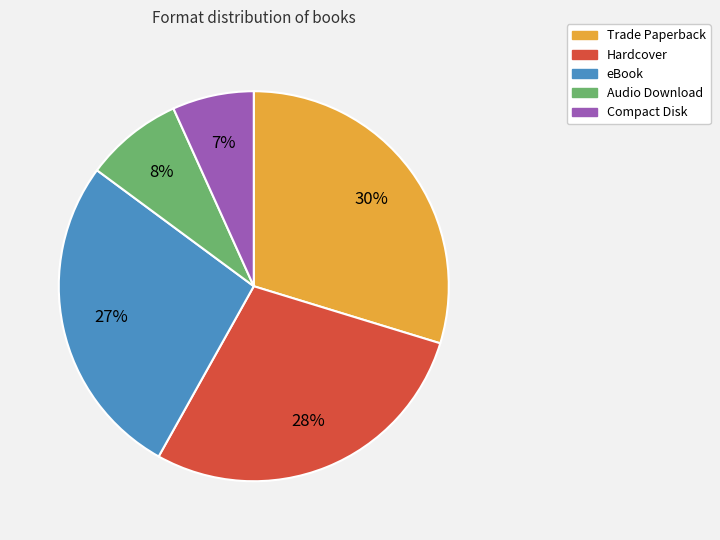

To the nearest percent, what is the combined percentage of Compact Disk and Audio Download?

15%